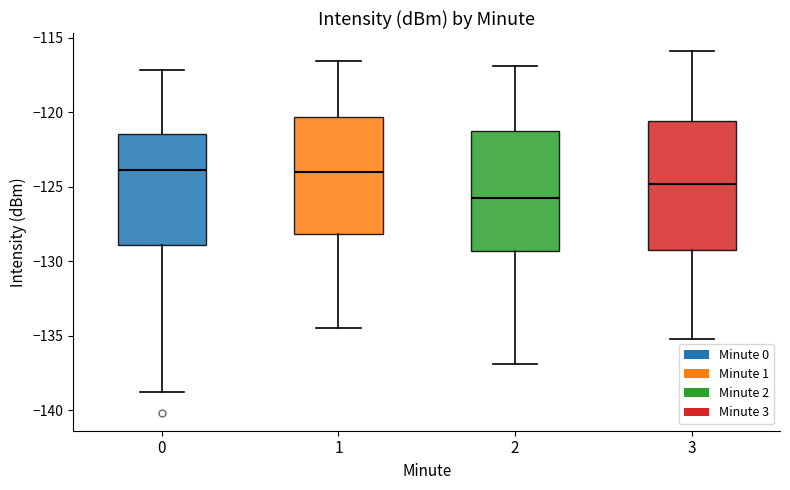

Which box is the tallest, from its lower edge to its upper edge?

3